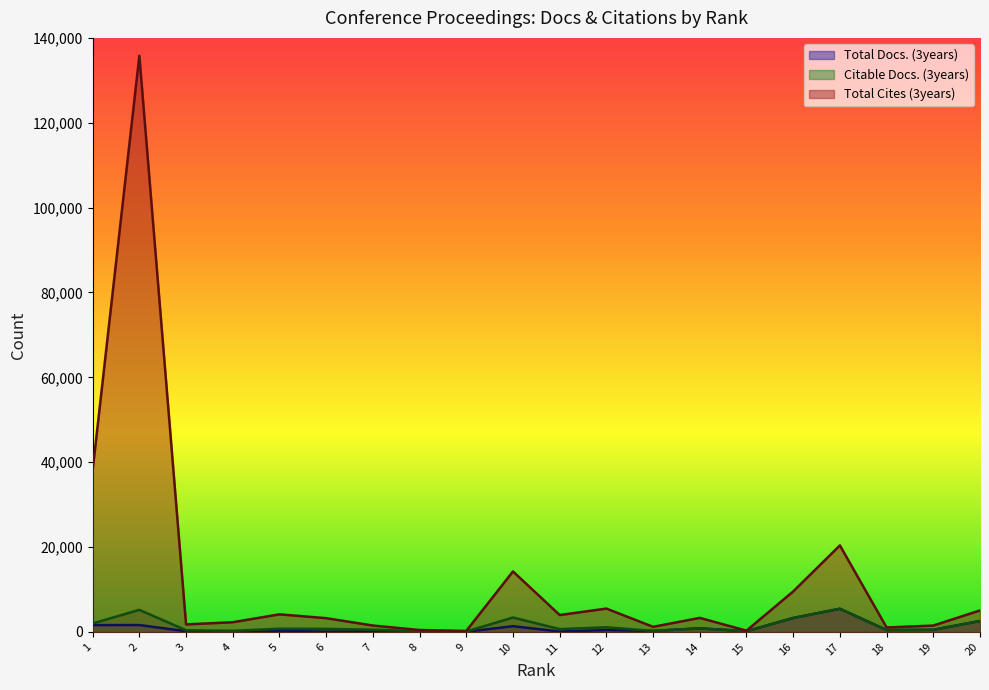

True or false: Citable Docs. (3years) and Total Cites (3years) cross at least once.

False